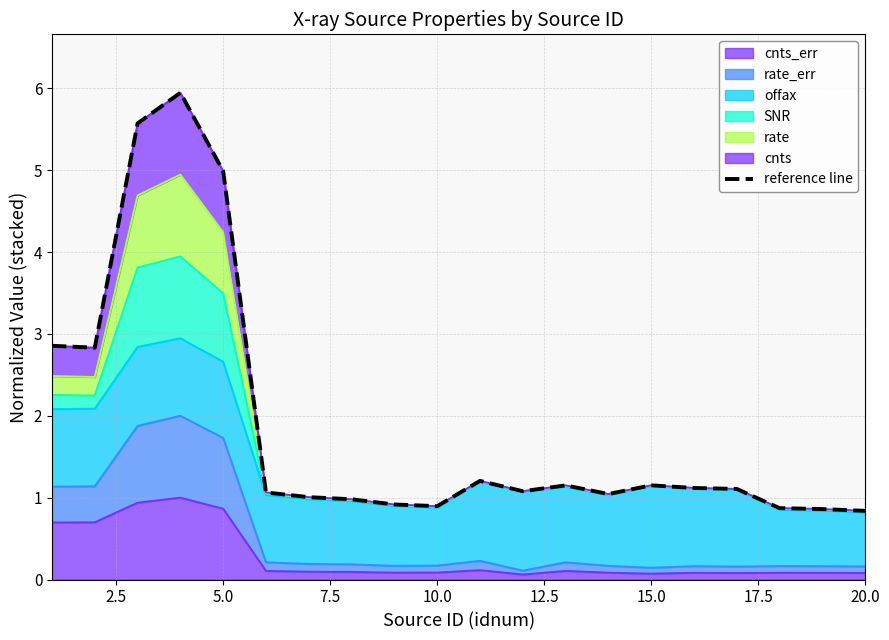

Reading left to right, what are all the values shown in this chart?

2.9	2.8	5.6	5.9	5.0	1.1	1.0	1.0	0.9	0.9	1.2	1.1	1.1	1.0	1.2	1.1	1.1	0.9	0.9	0.8